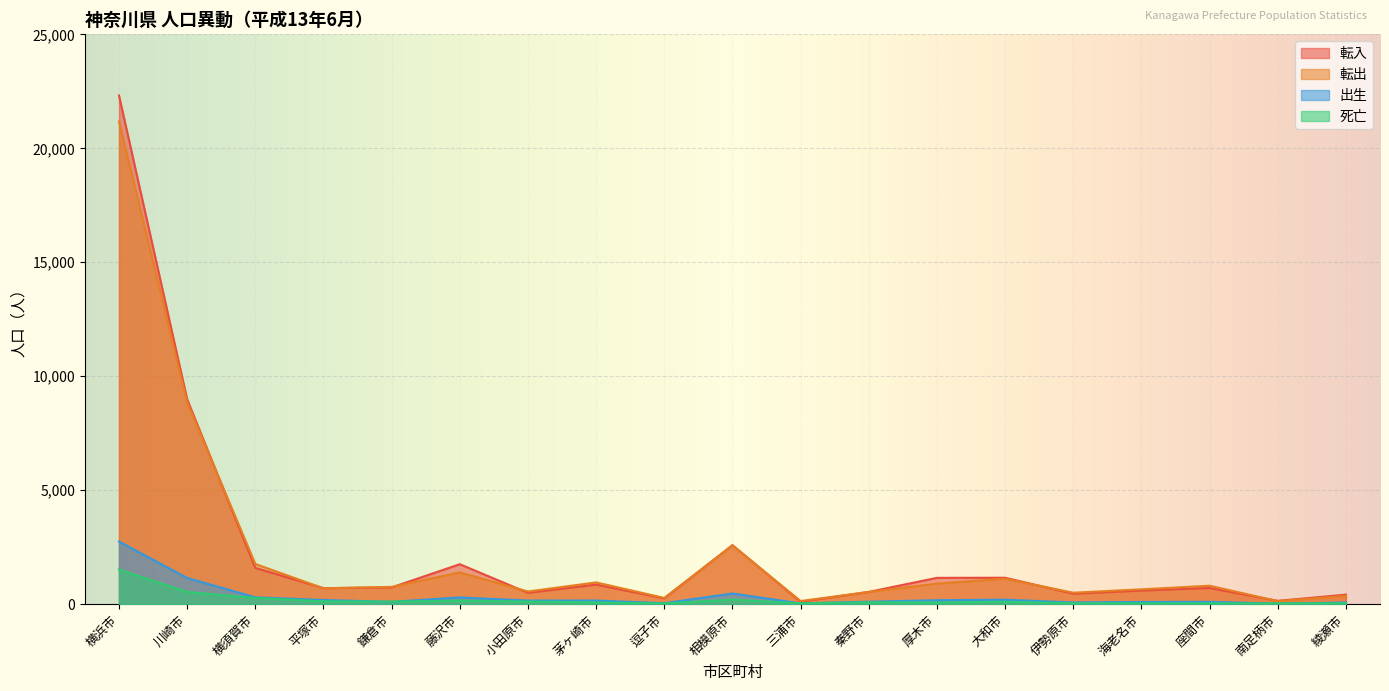

What is the difference between the maximum and minimum values in the 死亡 series?

1490